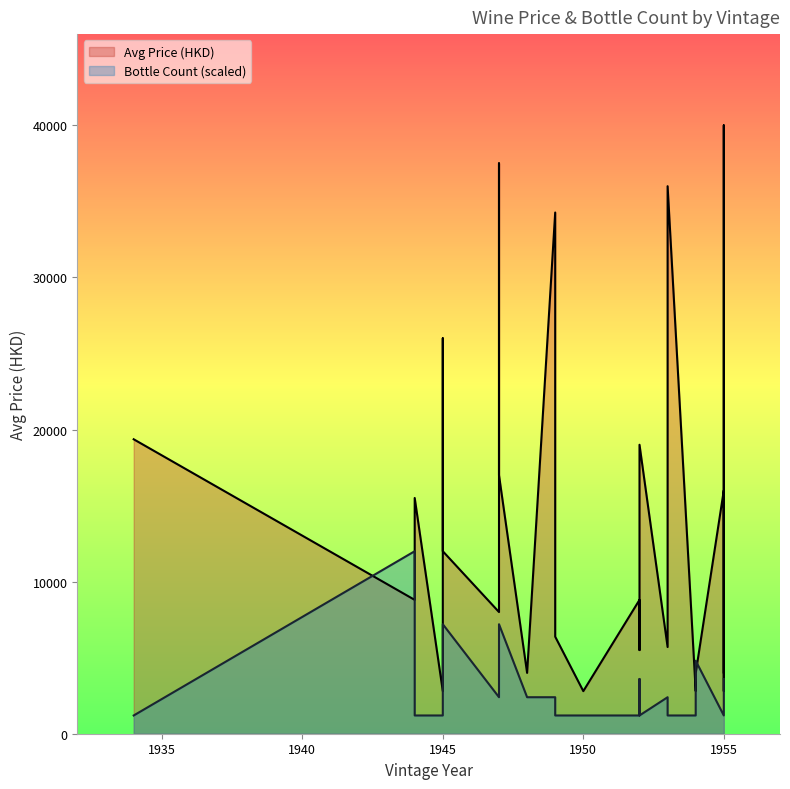

List the series in order of their overall mean, lowest first.

Bottle Count, Avg Price (HKD)